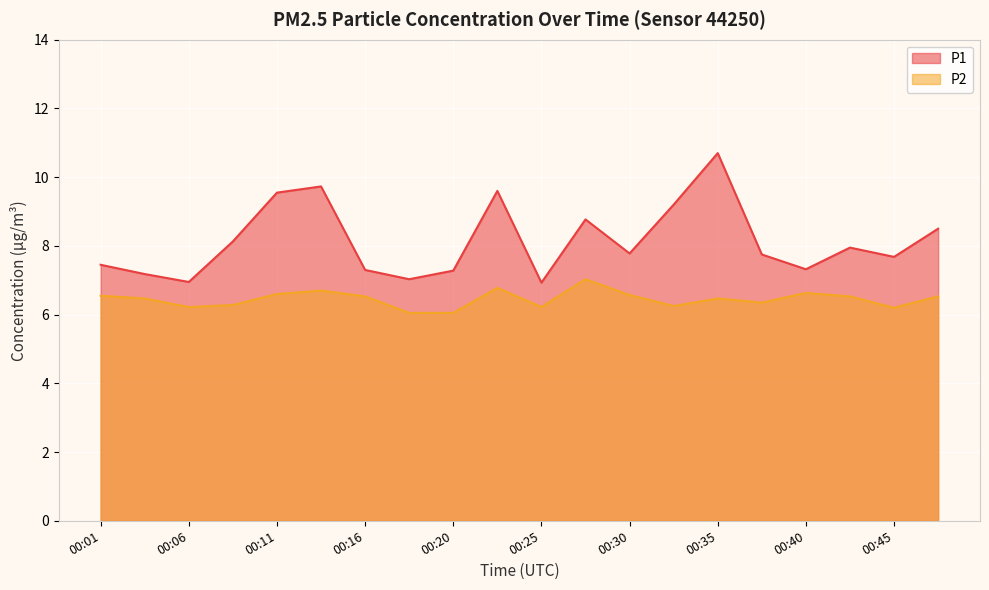

Does the chart display data point markers on the line(s)?

No